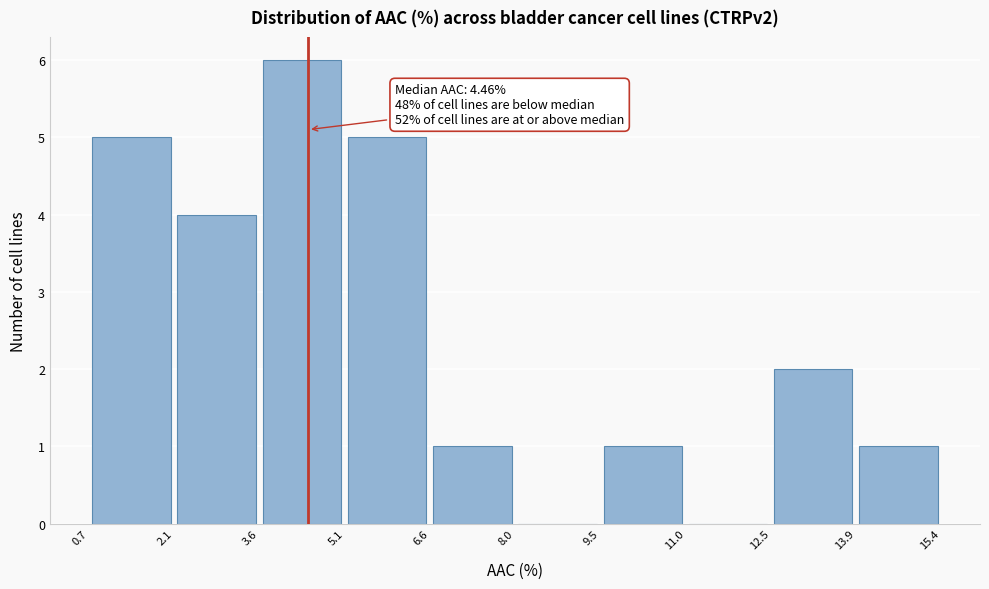

Over which range of the x-axis is the bar tallest?

3.6 to 5.1